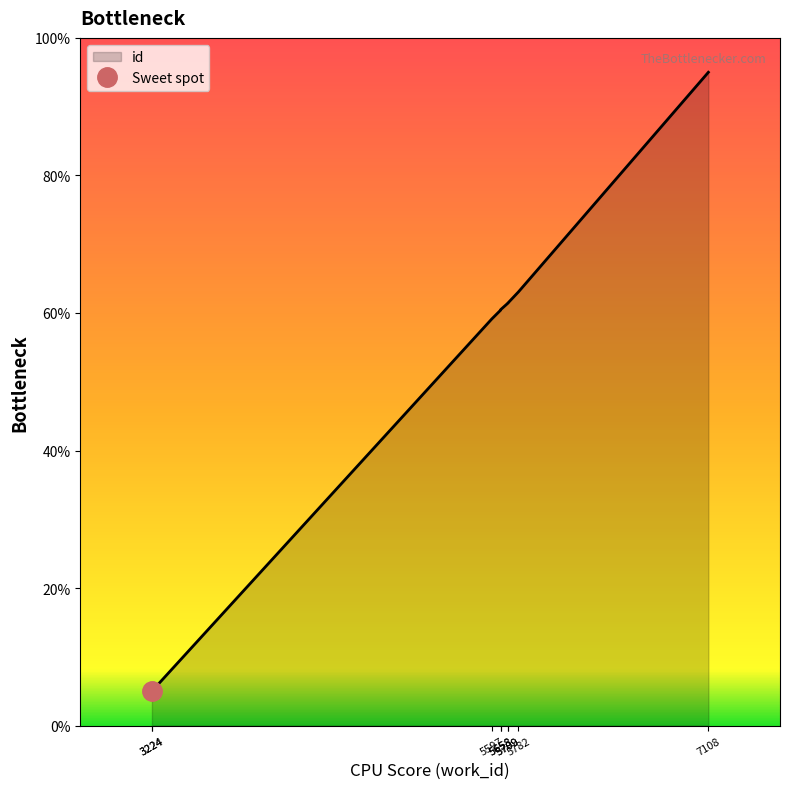

True or false: the data shows 59.1 at 5597.

True